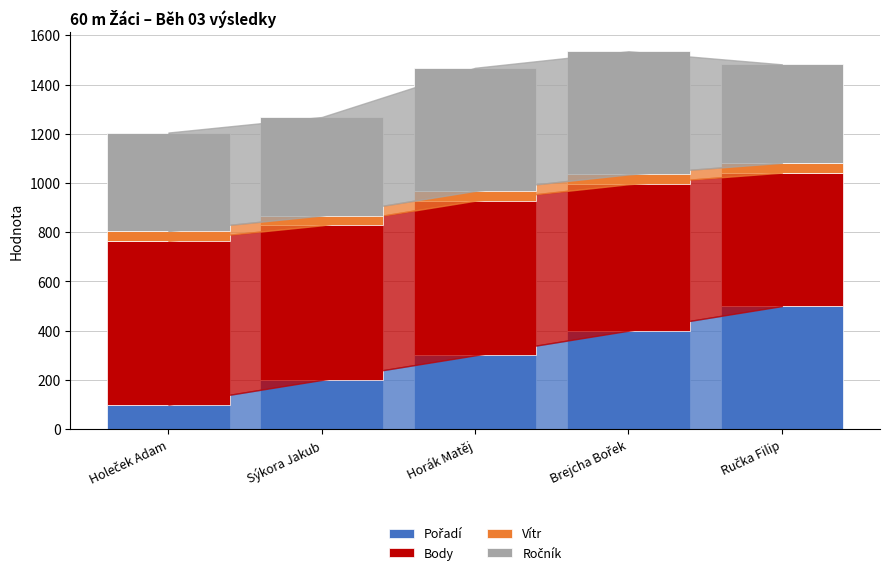

Is it true that Pořadí equals 500 at Ručka Filip?

True